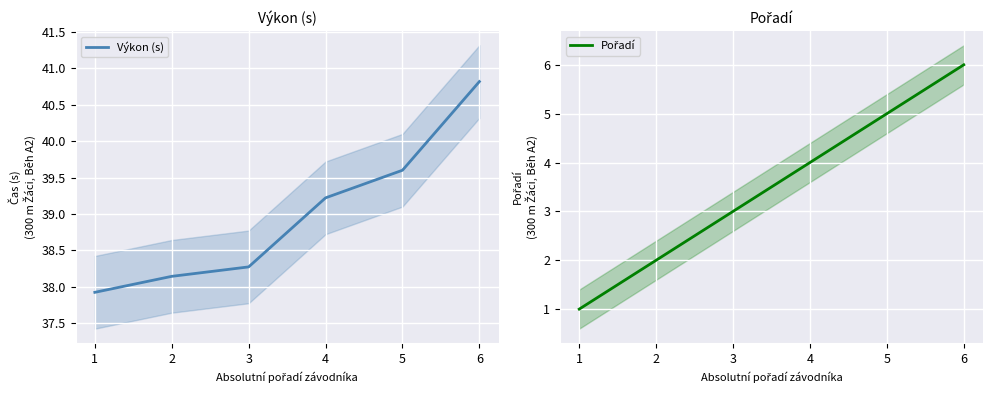

Which series changed the most between 2 and 3?

Pořadí